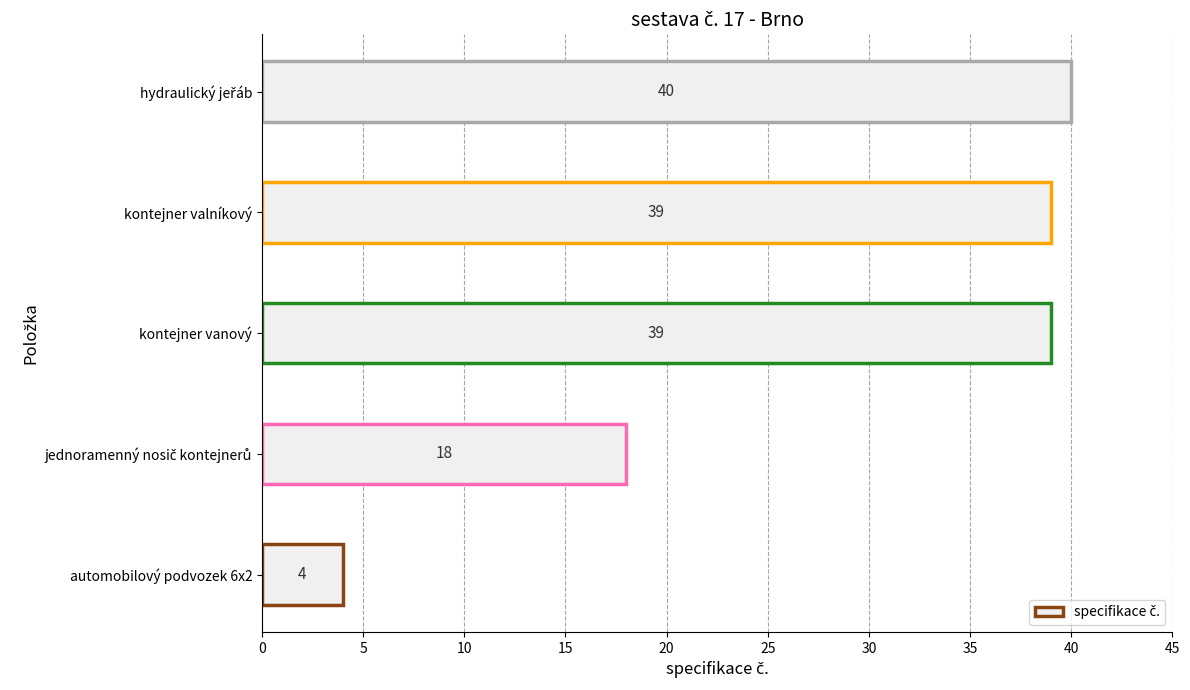

Count the number of data series in this chart.

1